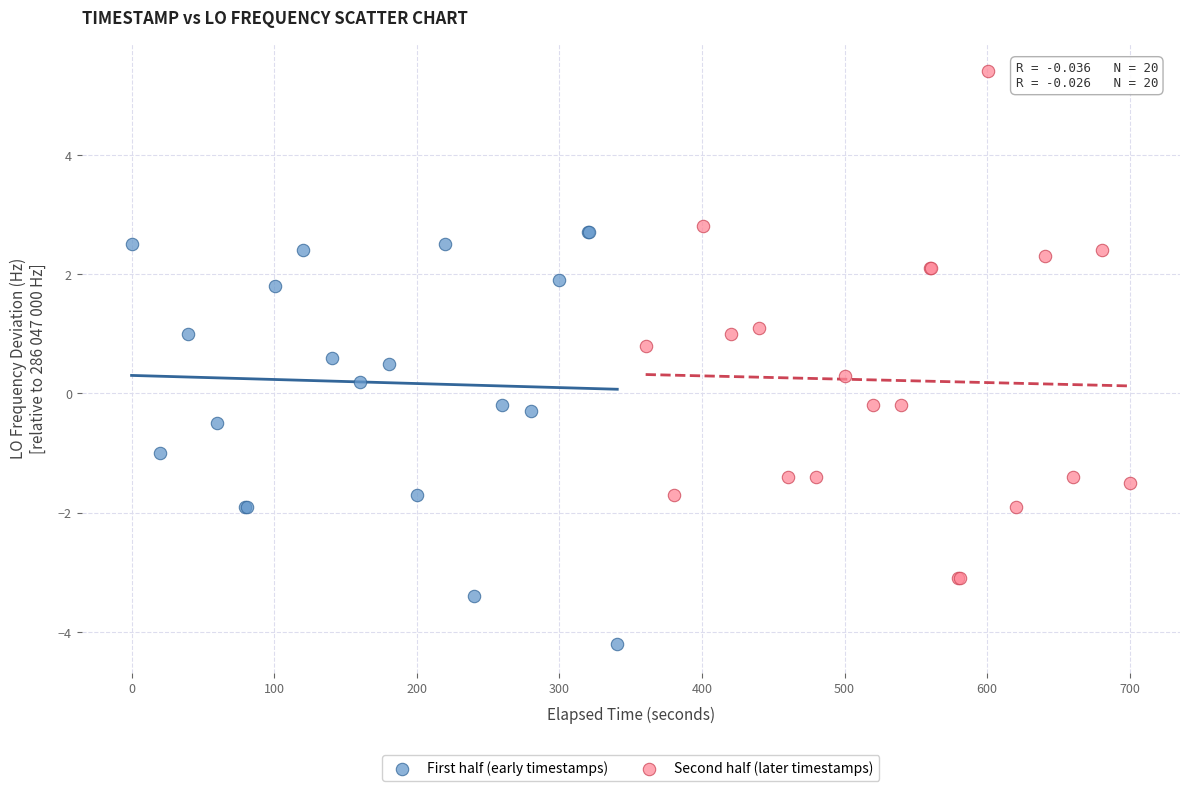

Which series reaches the minimum Y coordinate?

First half (early timestamps)